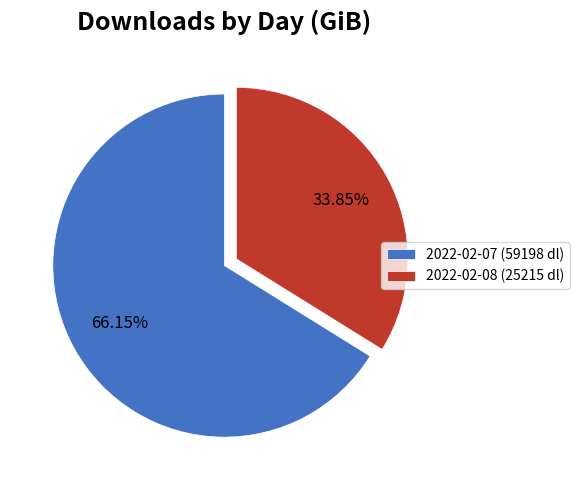

How many slices are in this pie chart?

2